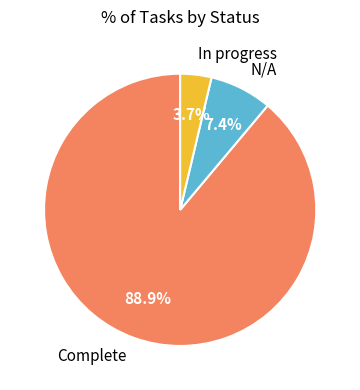

Which slice is the largest?

Complete